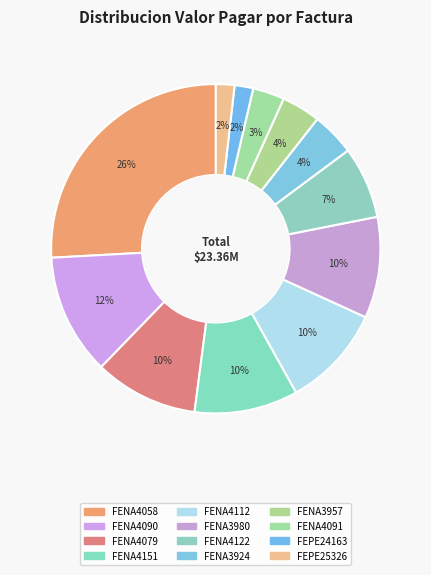

How many segments does this pie chart have?

12